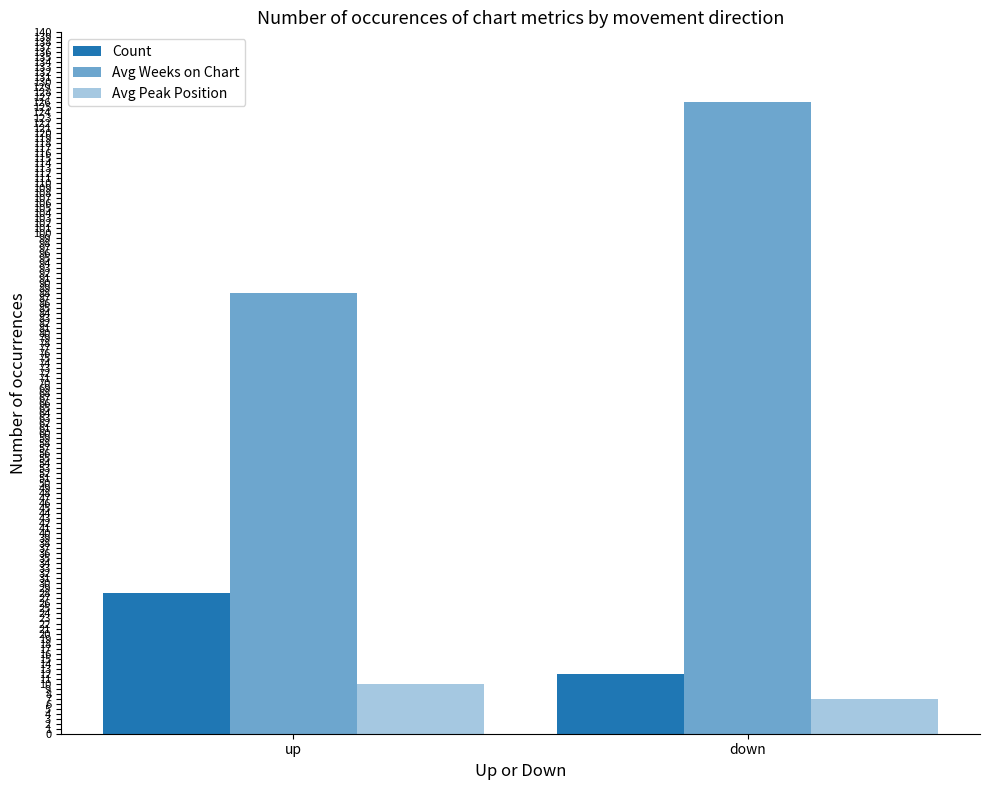

Which category has the lowest value in the Avg Peak Position series?

down